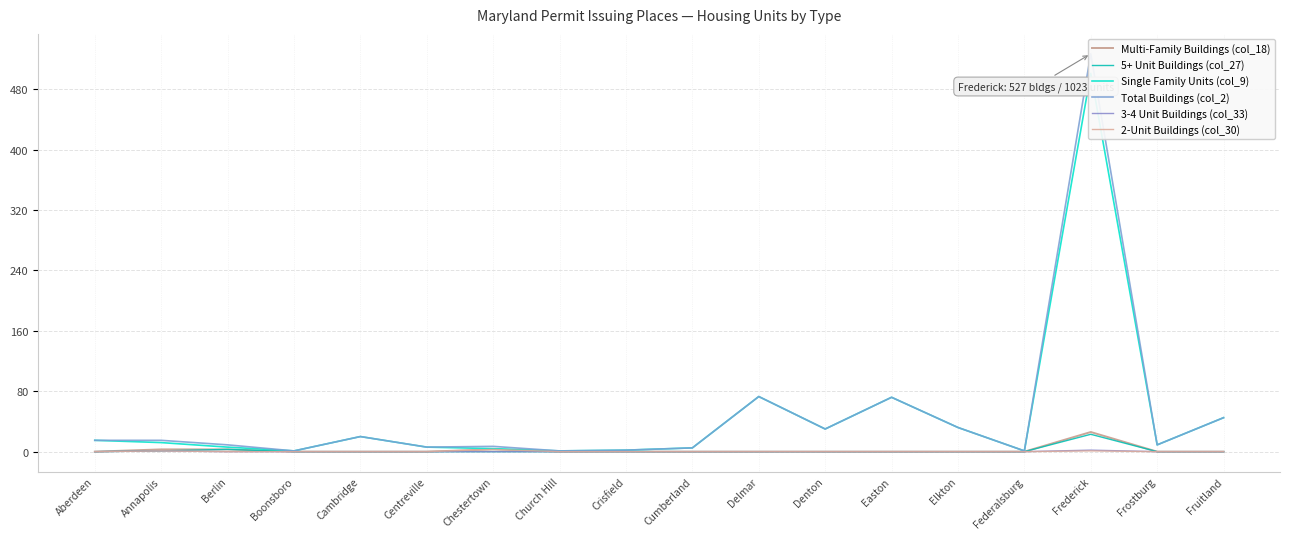

At which category is the sum across all series the highest?

Frederick